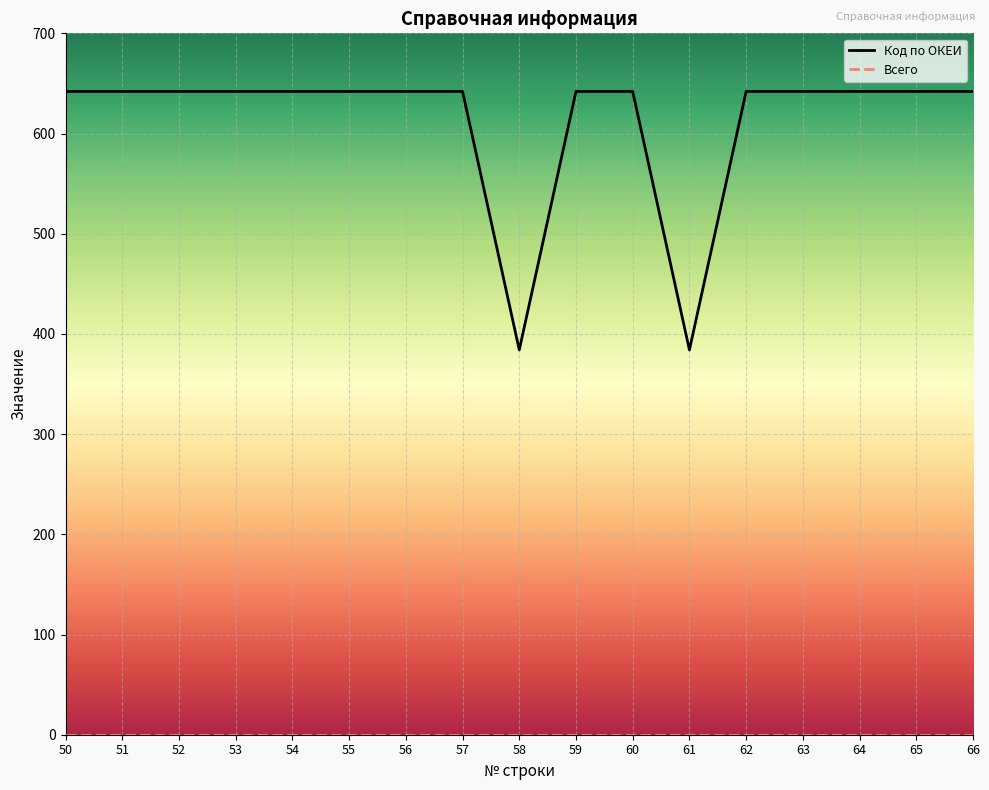

At which category does the data reach its first local valley?

58